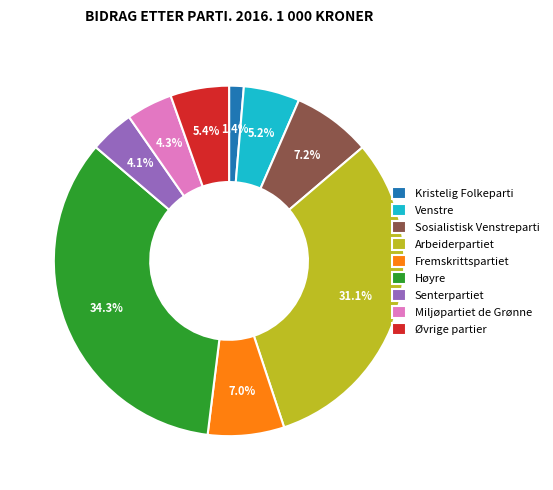

To the nearest percent, what is the difference between the largest and smallest slice percentages?

33%